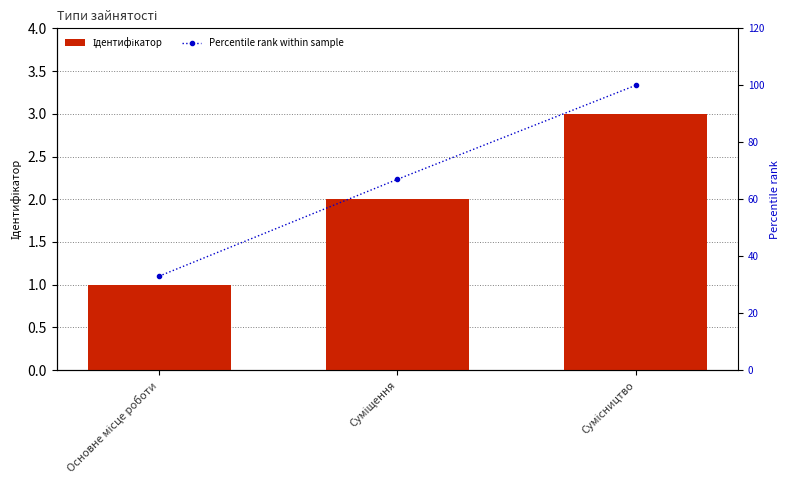

List the labels in order of Percentile rank within sample value, smallest first.

Основне місце роботи, Суміщення, Сумісництво